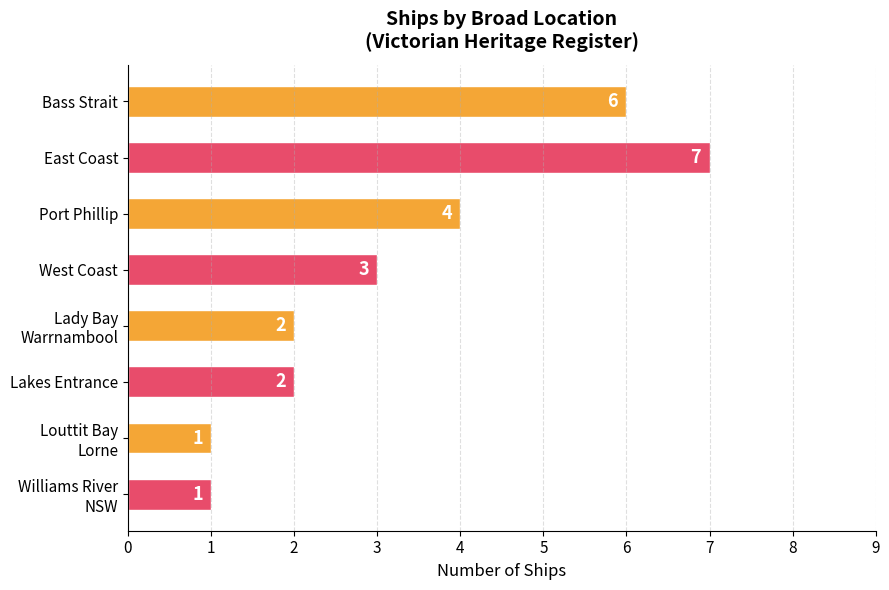

Reading top to bottom, extract all data points from this chart.

6	7	4	3	2	2	1	1